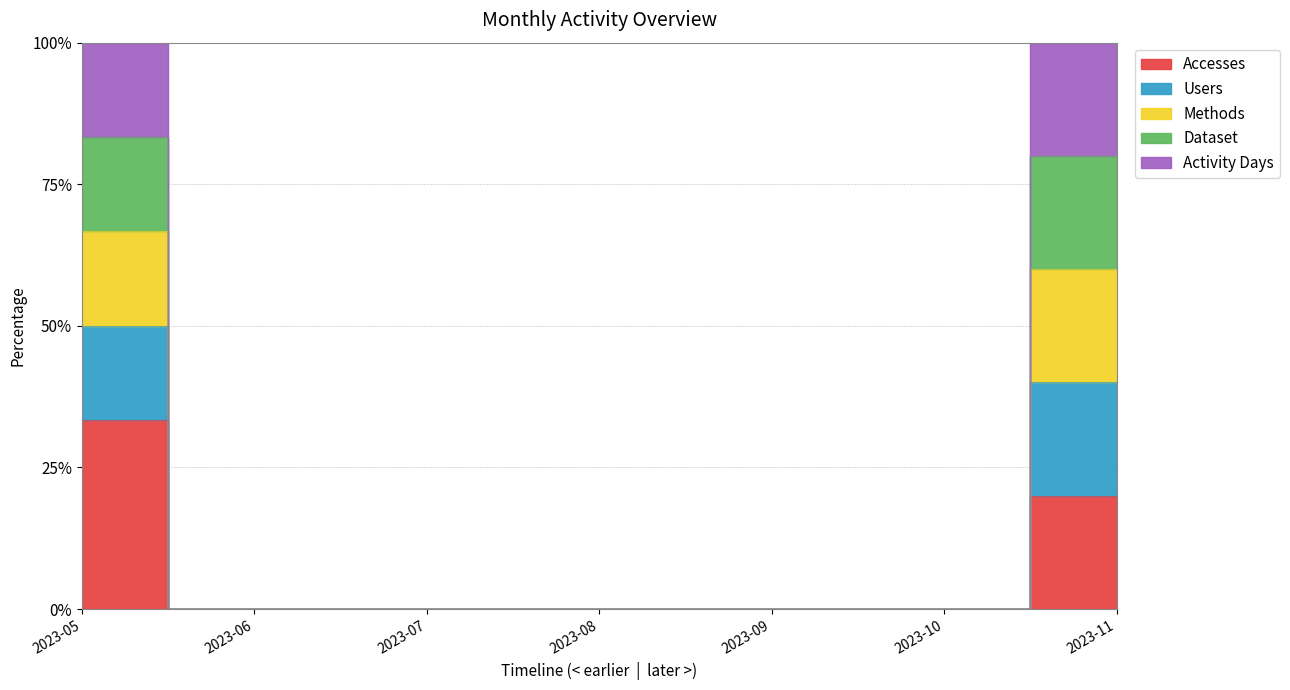

At which label is Methods closest to 41?

2023-11